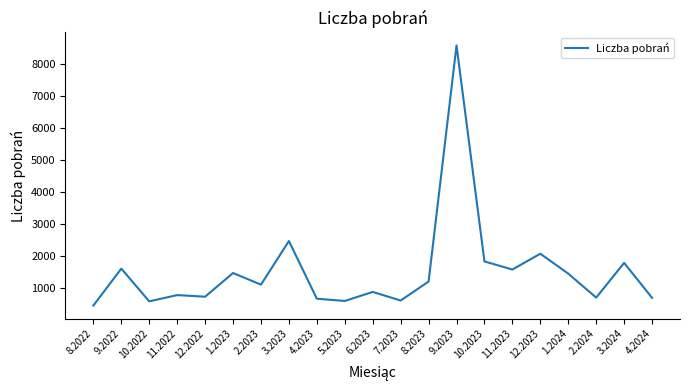

What is the difference between the maximum and minimum values?

8134